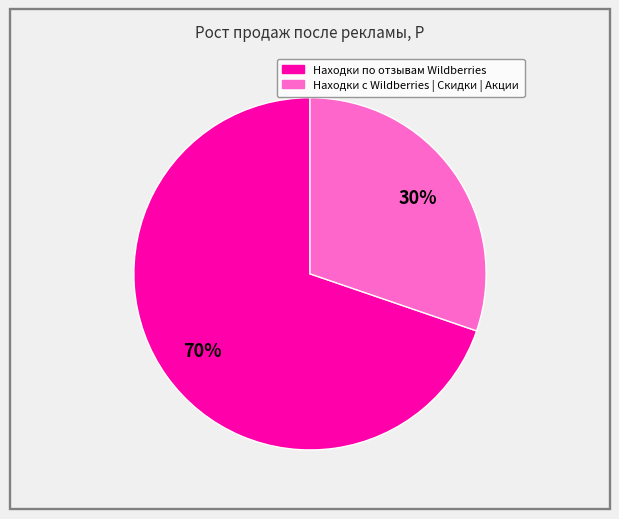

To the nearest percent, what is the average slice percentage?

50%